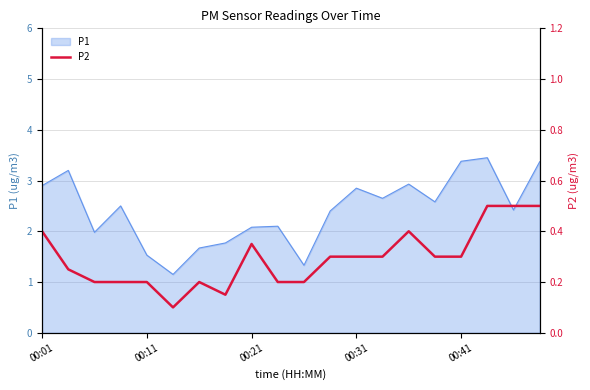

Does the chart have visible grid lines?

Yes